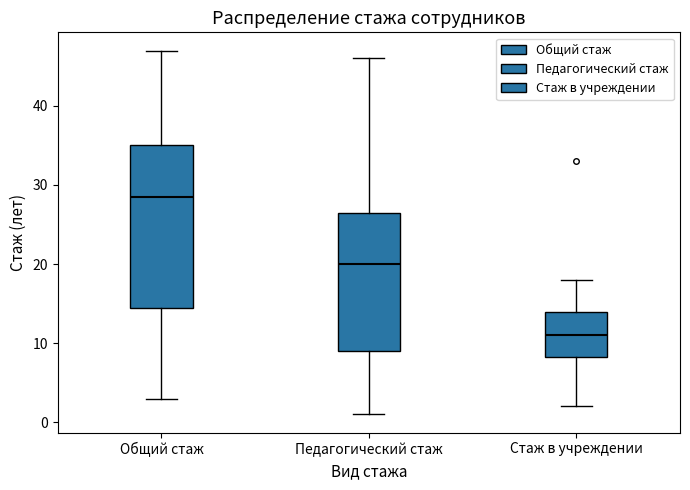

Reading left to right, read every box against the y-axis: the position of its median line, the range the box covers, and the ends of its whiskers. The values are not printed on the chart, so give them approximately, as read against the axis.

Общий стаж: median 29, box 15 to 35, whiskers 3 to 47
Педагогический стаж: median 20, box 9 to 27, whiskers 1 to 46
Стаж в учреждении: median 11, box 8 to 14, whiskers 2 to 18